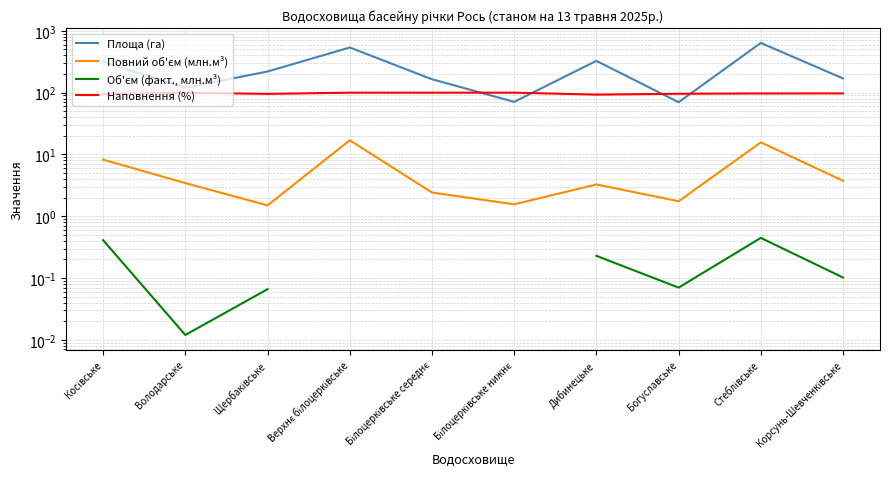

True or false: Повний об'єм (млн.м³) and Наповнення (%) cross at least once.

False